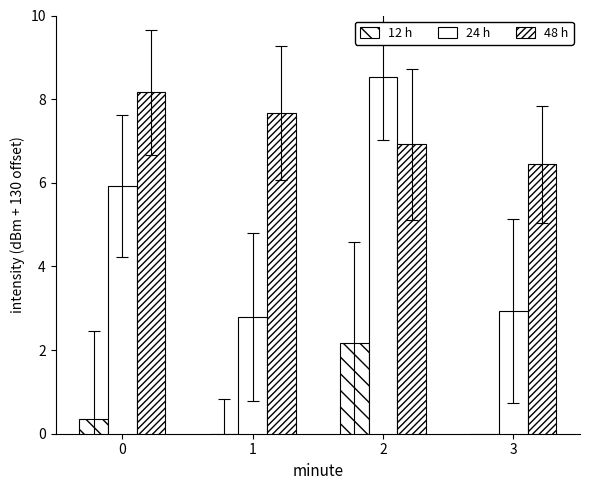

Reading left to right, what are all the values shown in this chart?

12 h: 0.4	-1.0	2.2	-3.7
24 h: 5.9	2.8	8.5	2.9
48 h: 8.2	7.7	6.9	6.4